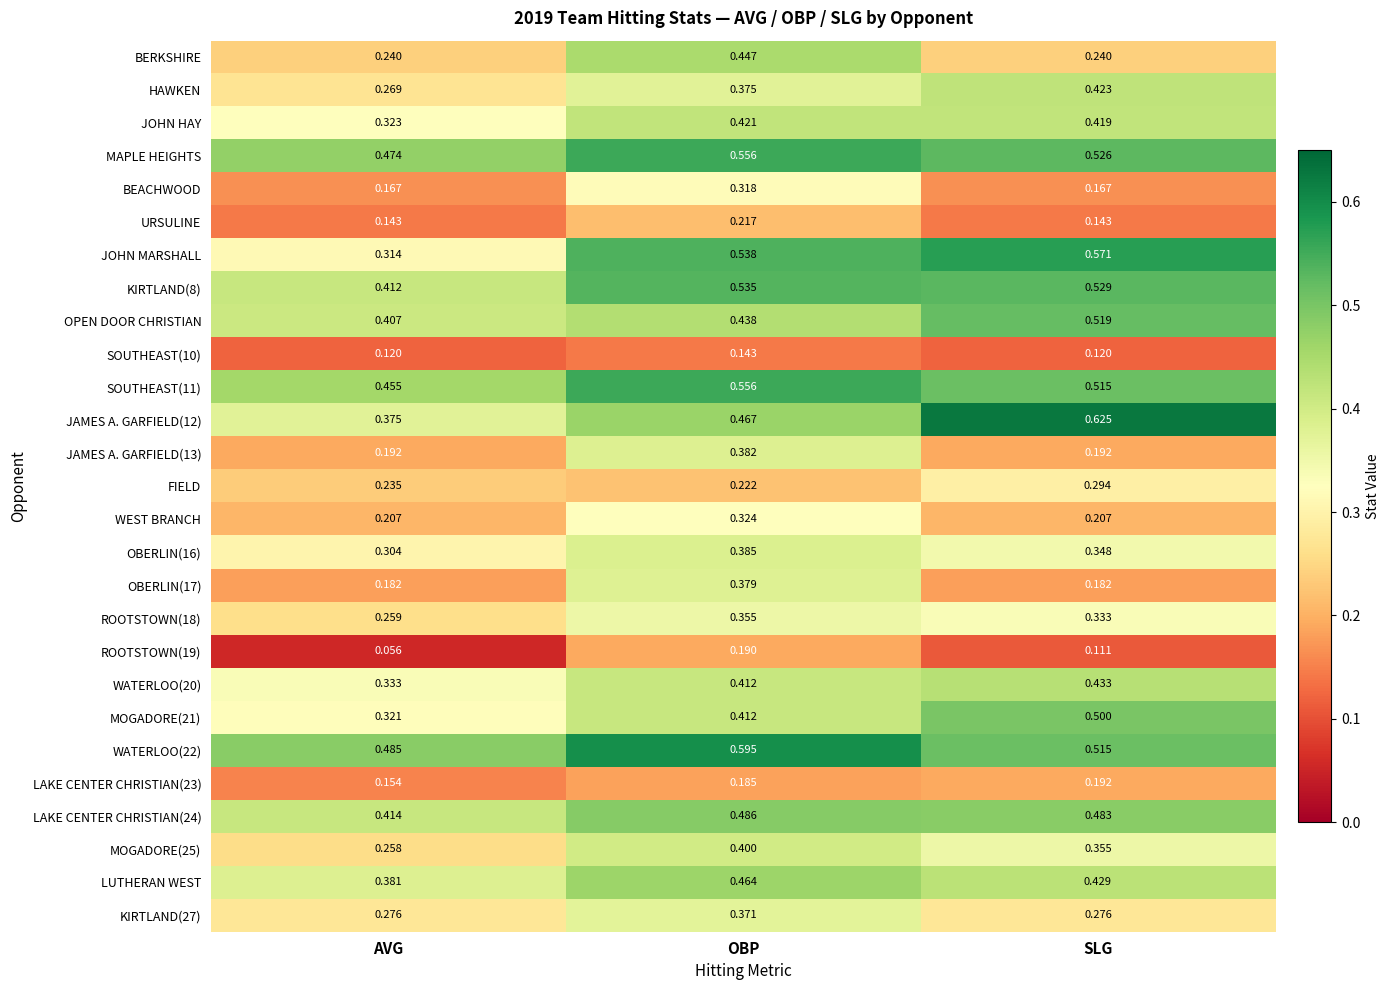

Which series has the largest range (max minus min)?

JOHN MARSHALL